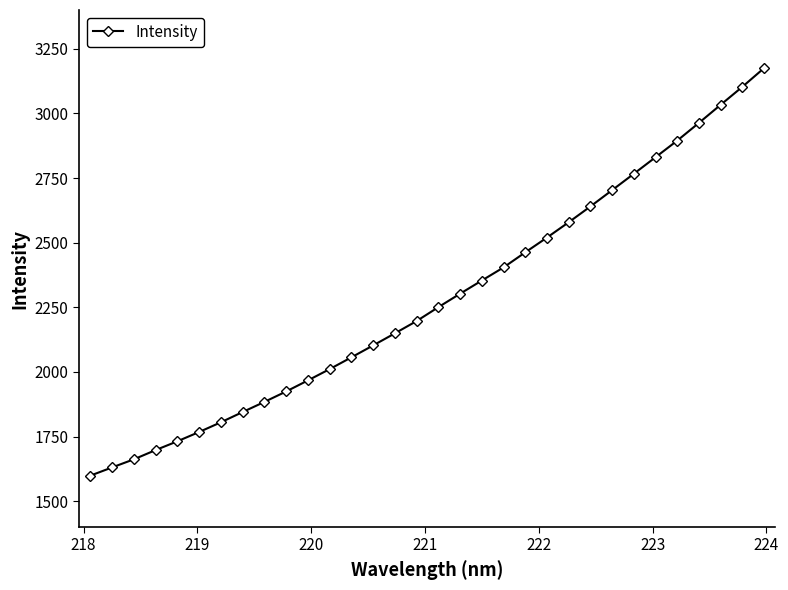

What is the value of the 24th point from the left?

2640.1